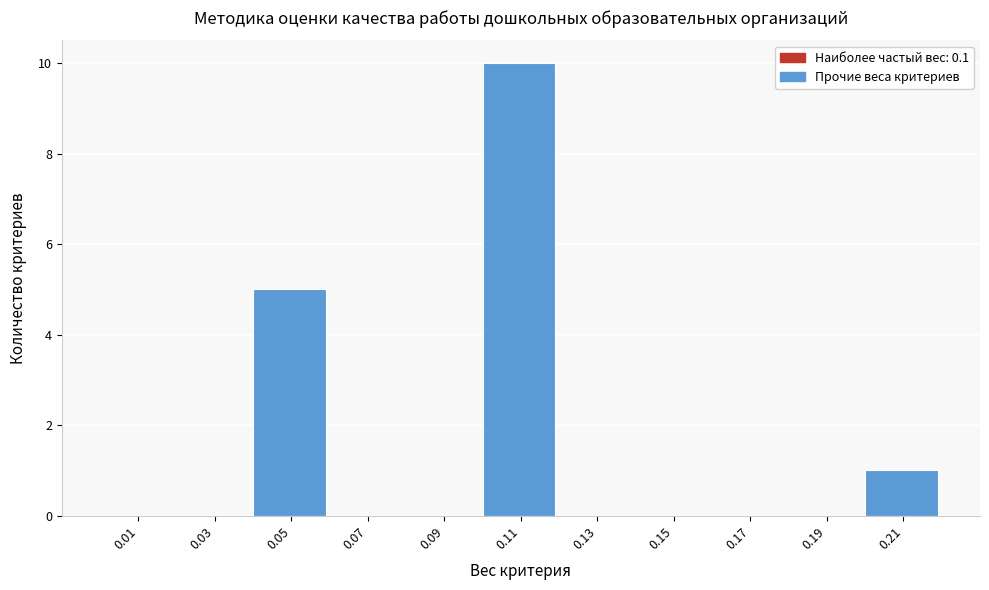

How tall is the bar that spans 0.10 to 0.12 on the x-axis? The values are not printed on the chart, so give them approximately, as read against the axis.

10